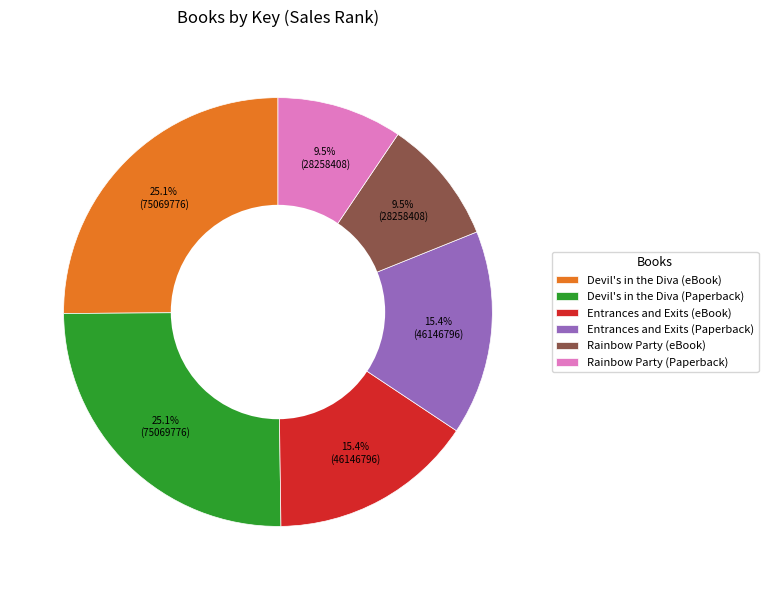

Is there any slice that represents more than half of the pie?

No